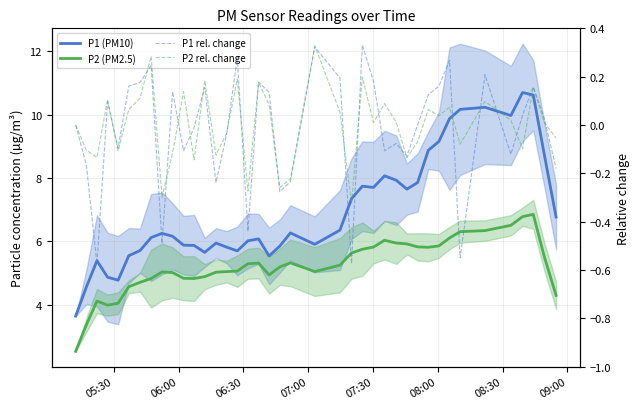

Count the number of categories in the chart.

40